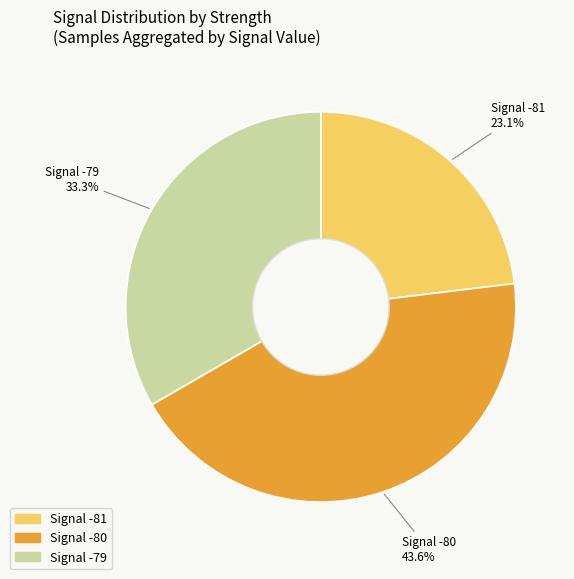

Is there any slice that represents more than half of the pie?

No